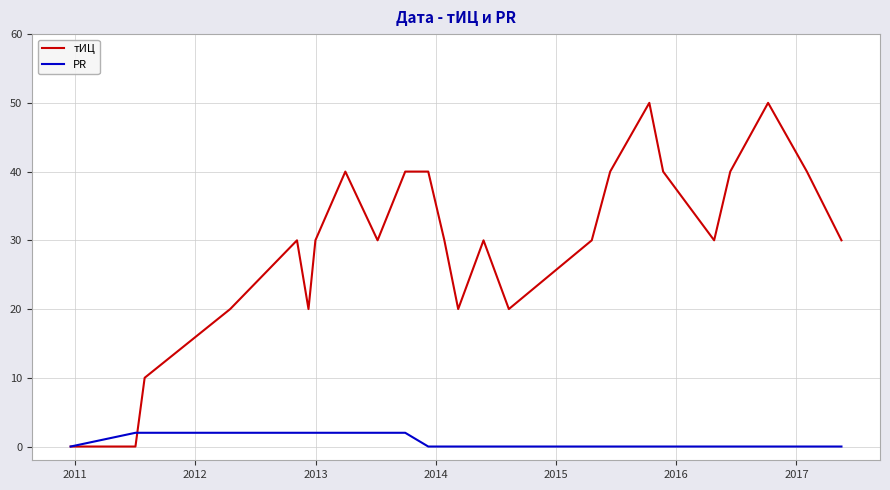

True or false: тИЦ and PR cross at least once.

True